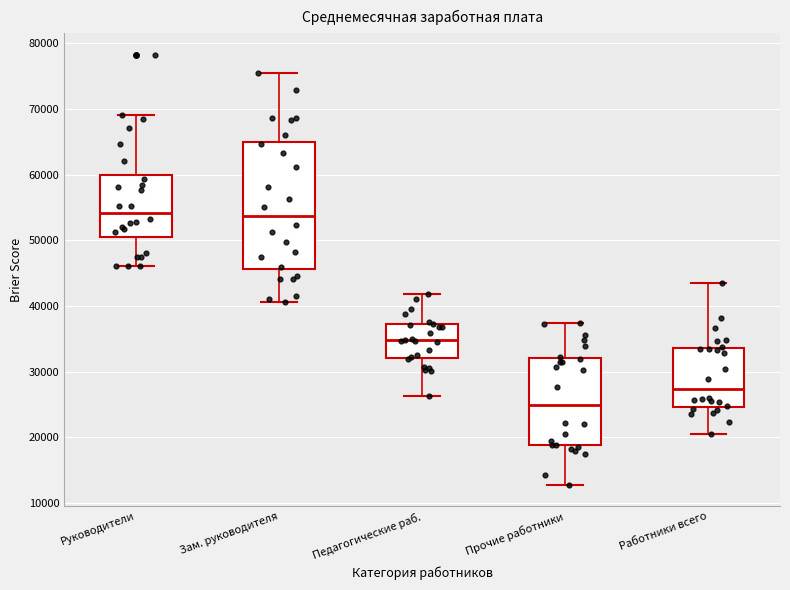

Comparing the boxes themselves (not the whiskers), which one is the tallest?

Зам. руководителя